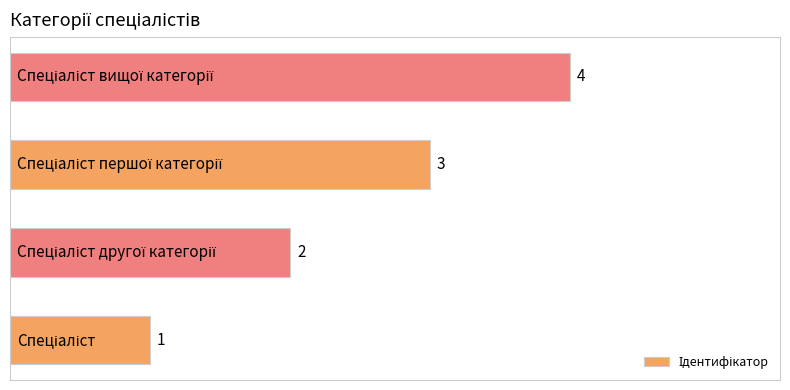

What is the sum of all values?

10